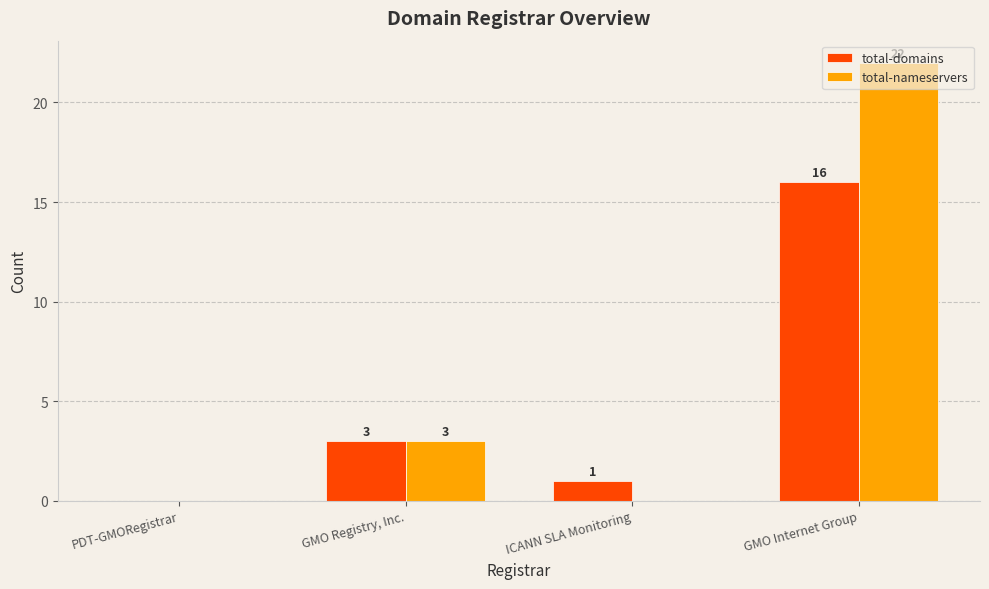

Which series has the largest total across all categories?

total-nameservers